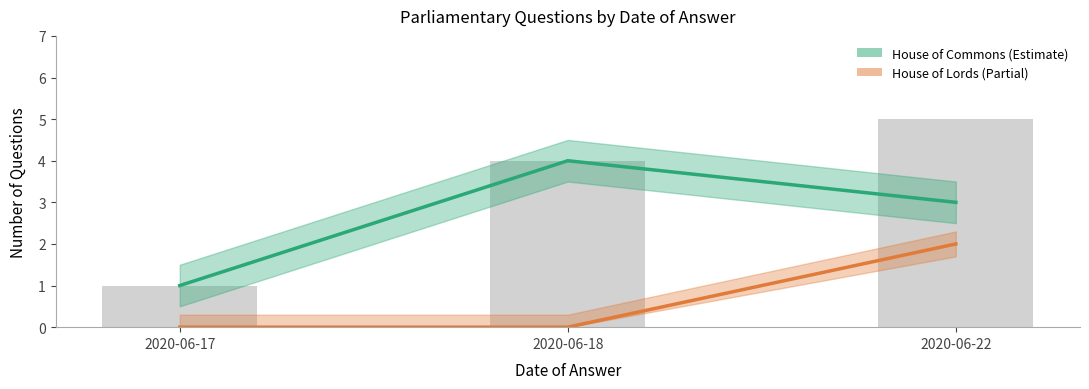

What are all the series names shown in the legend?

House of Commons, House of Lords